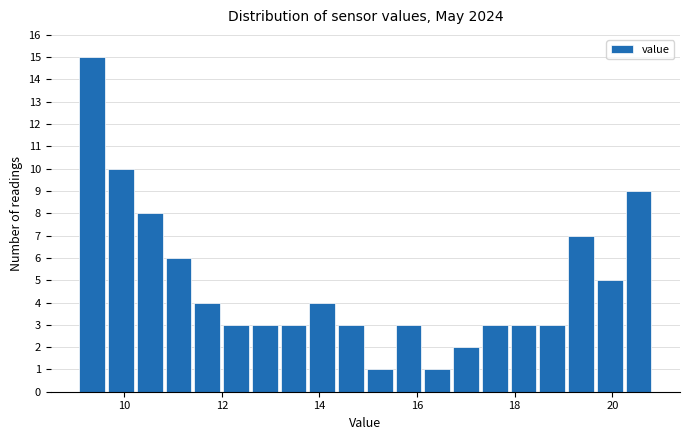

Around what value on the x-axis is the tallest bar? Give the approximate position of its centre, as read against the axis.

9.4